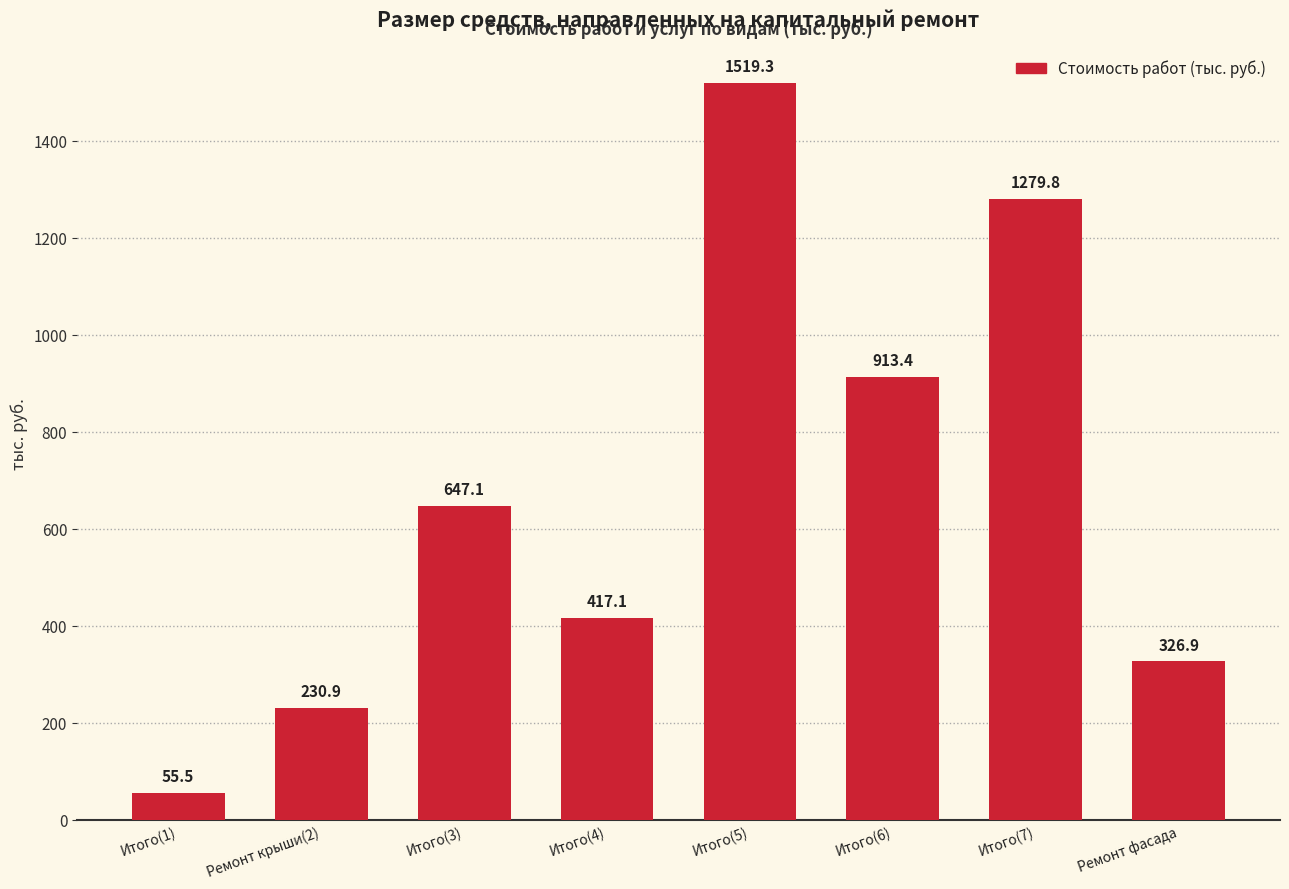

What is the difference between the maximum and second lowest values?

1288.4